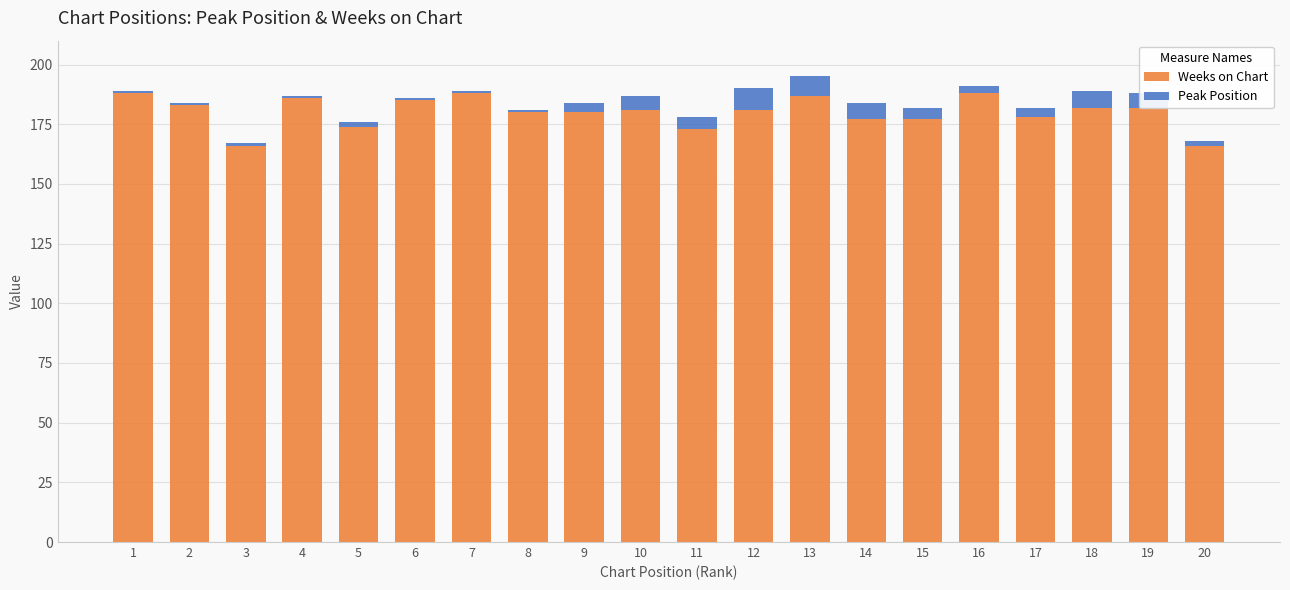

What is the maximum value for Weeks on Chart?

188